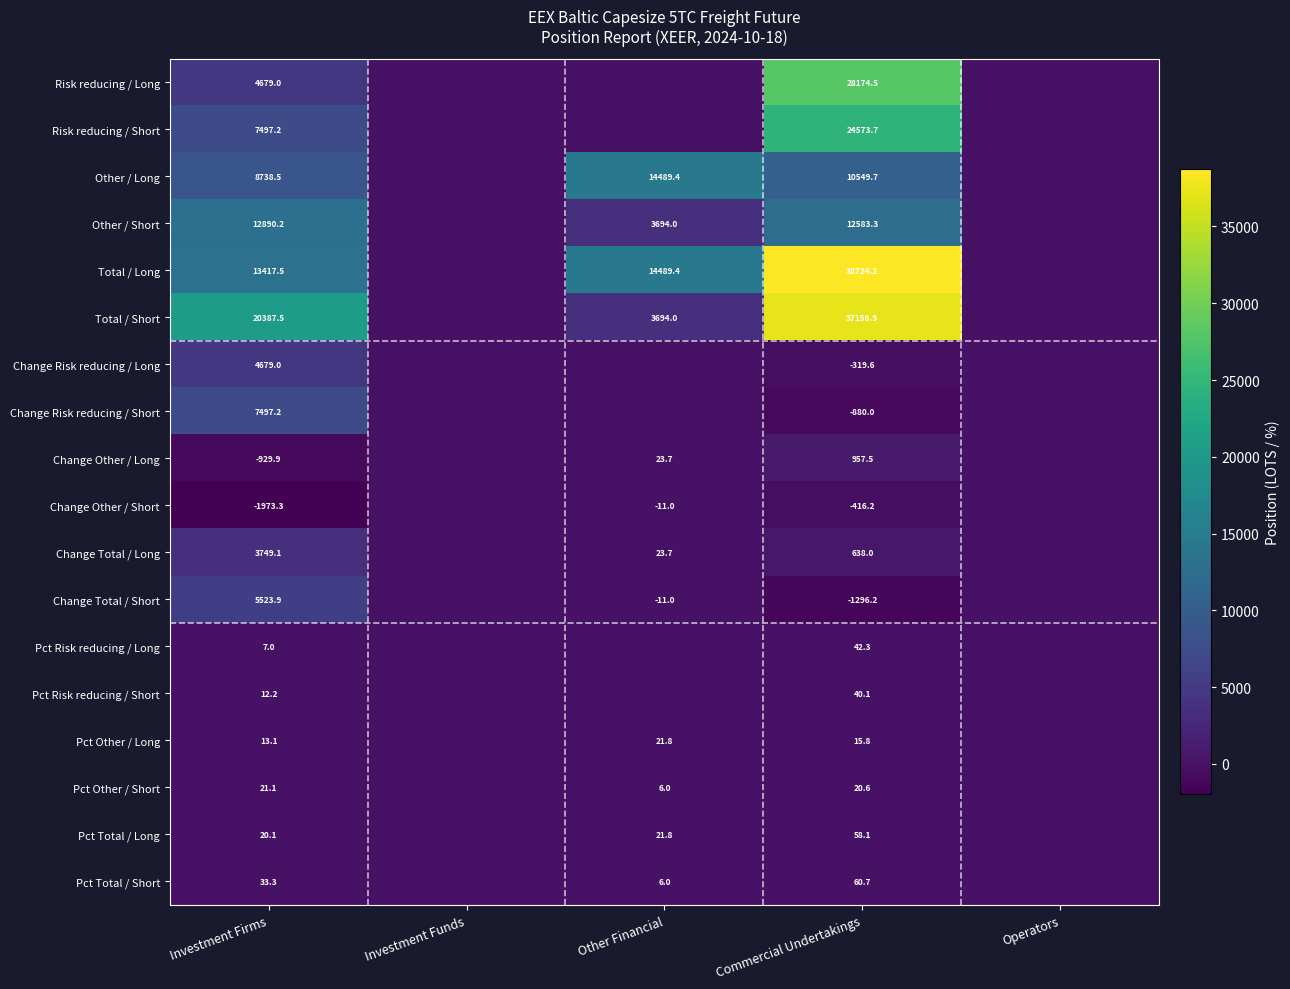

Which label corresponds to the largest value in the chart?

Commercial Undertakings